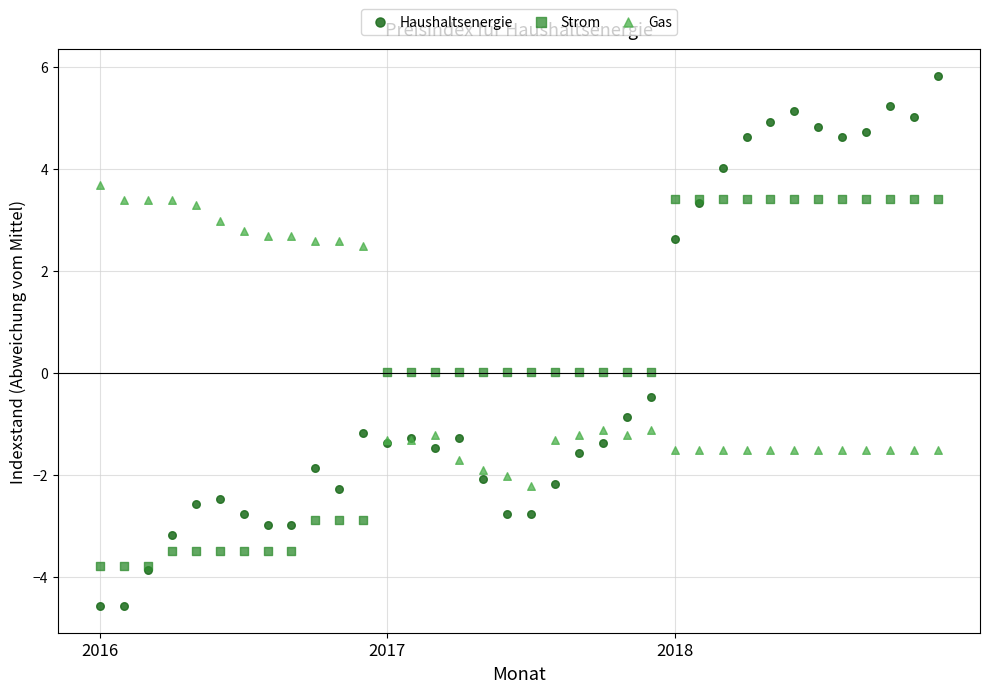

What is the X range (max minus min) for the scatter plot?

35.0